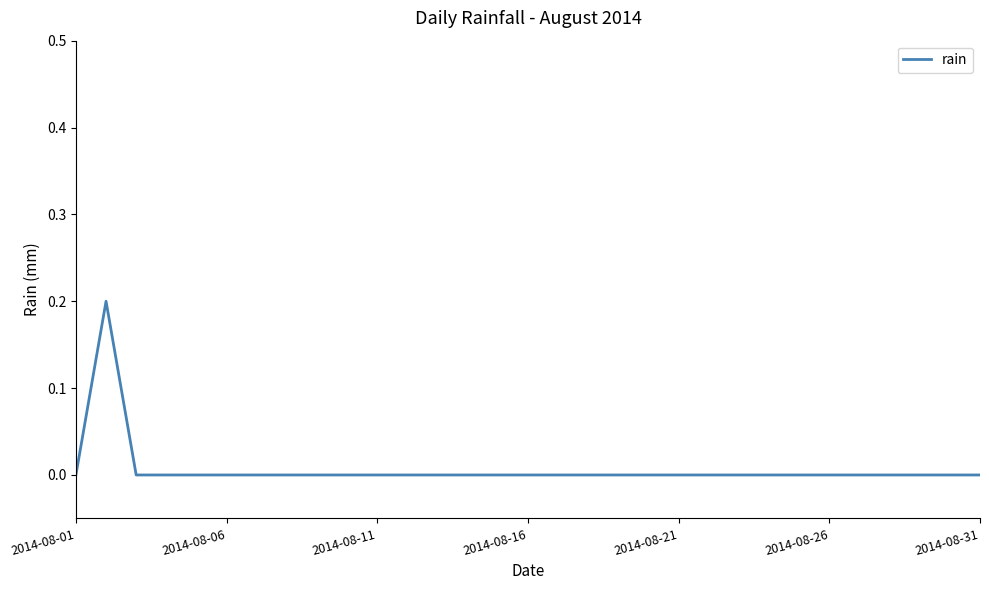

How many lines are shown in the chart?

1